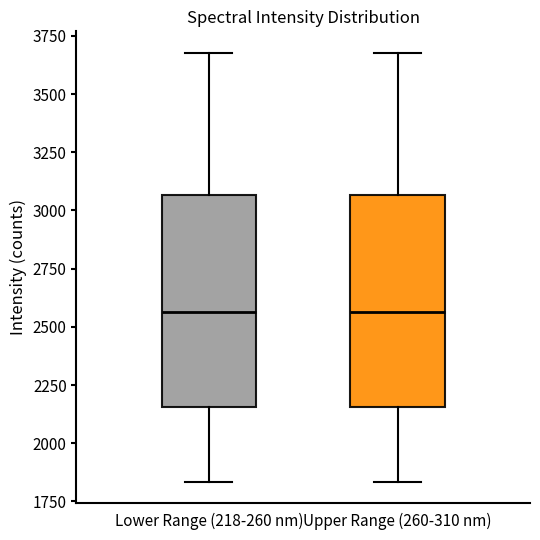

Reading left to right, read every box against the y-axis: the position of its median line, the range the box covers, and the ends of its whiskers. The values are not printed on the chart, so give them approximately, as read against the axis.

Lower Range (218-260 nm): median 2550, box 2150 to 3050, whiskers 1850 to 3700
Upper Range (260-310 nm): median 2550, box 2150 to 3050, whiskers 1850 to 3700